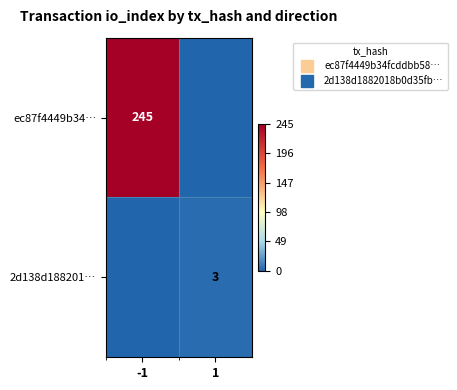

At which label does 2d138d188201… reach its peak?

1